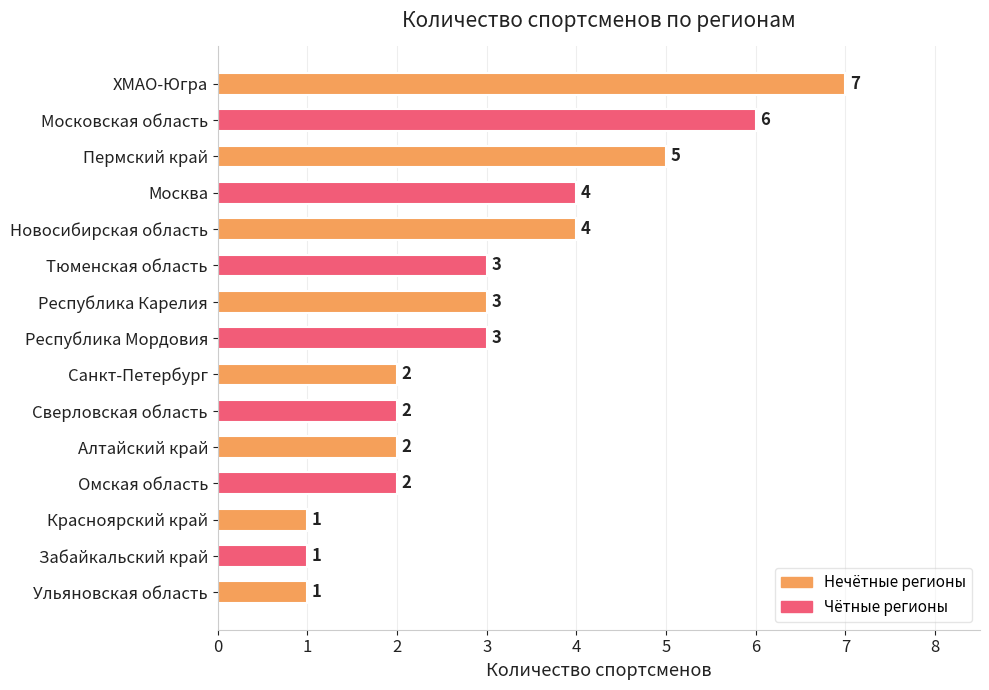

Reading bottom to top, what are all the values shown in this chart?

1	1	1	2	2	2	2	3	3	3	4	4	5	6	7